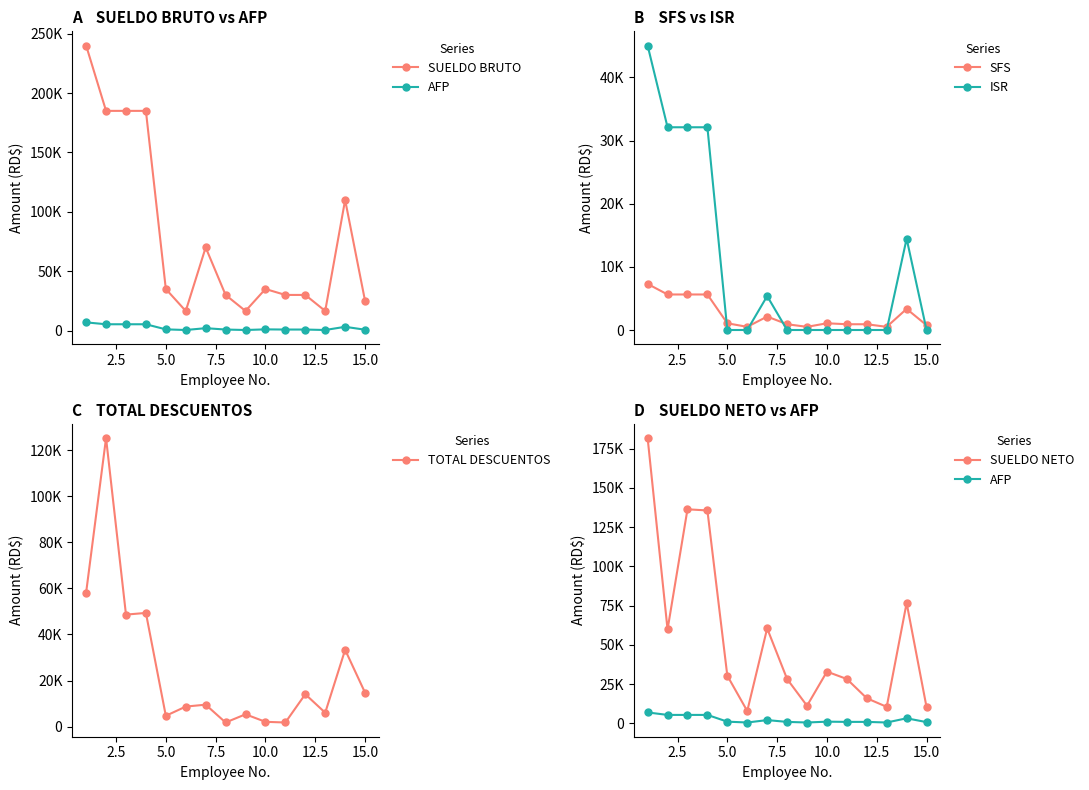

Which series has the largest total across all categories?

SUELDO BRUTO